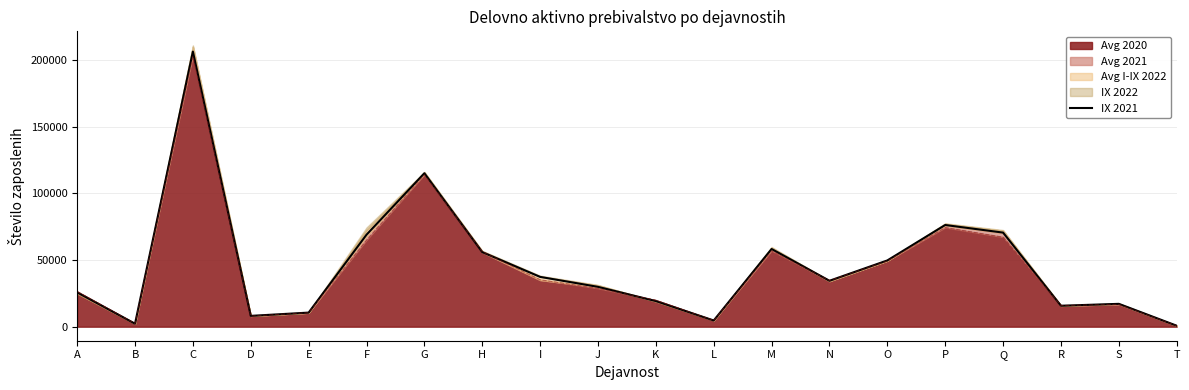

What is the sum of all values?

906434